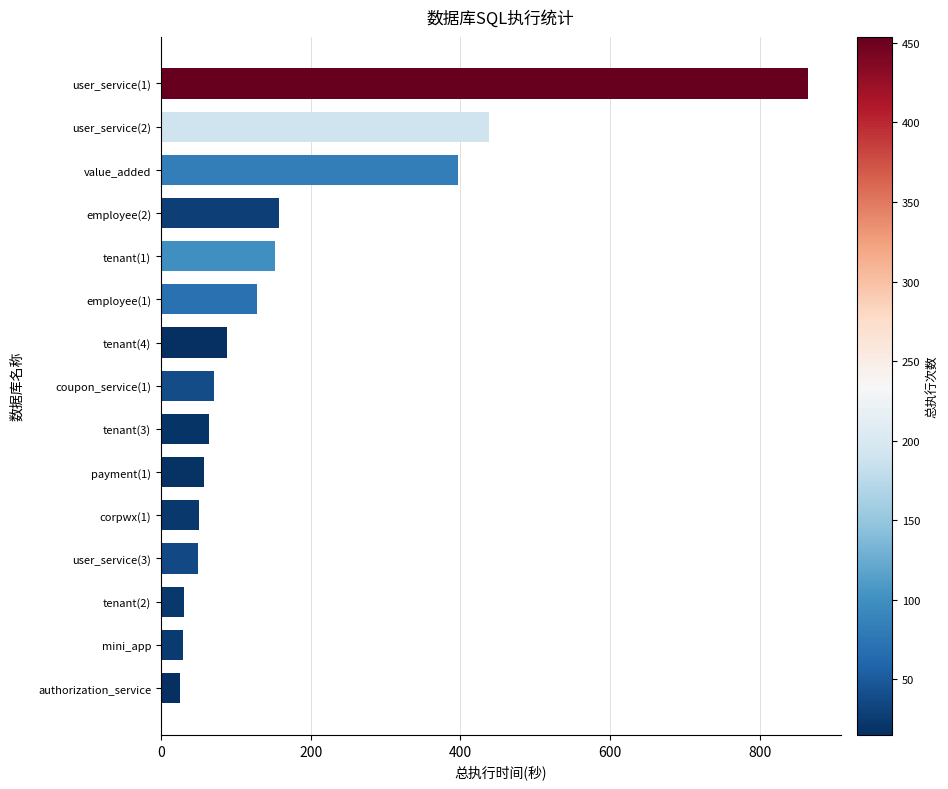

Which label corresponds to the largest value in the chart?

user_service(1)